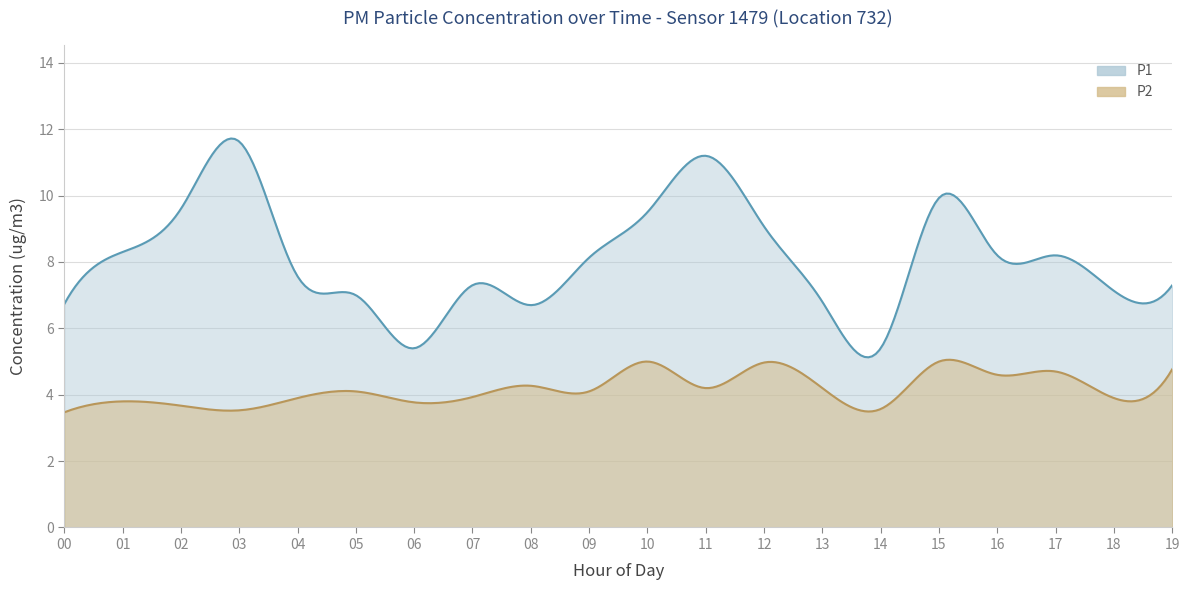

What is the highest value of the P2 series?

5.0